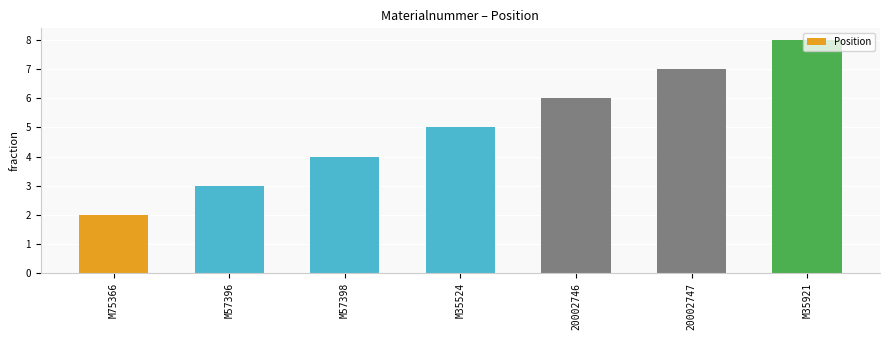

Rank the categories by value from lowest to highest.

M75366, M57396, M57398, M35524, 20002746, 20002747, M35921